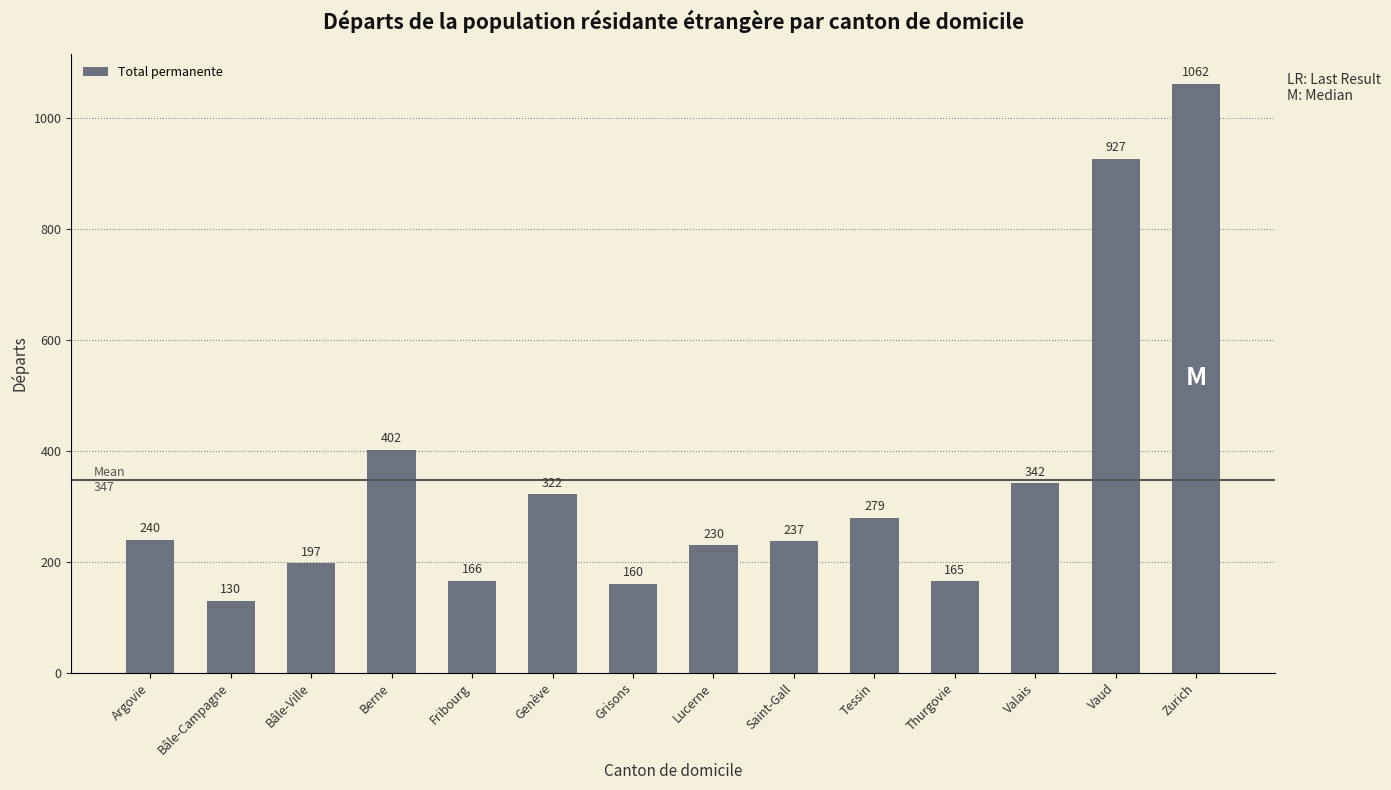

What is the greatest value displayed?

1062